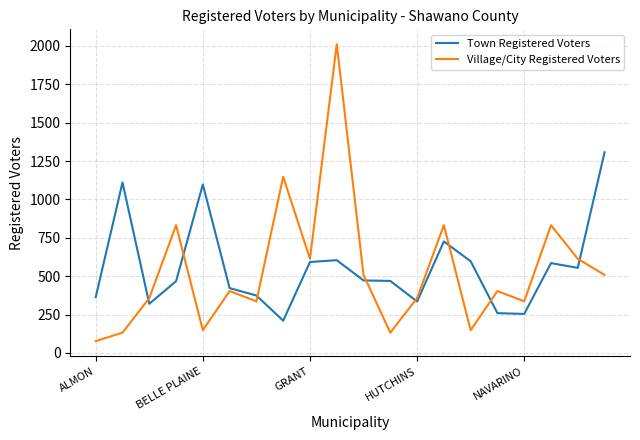

What is the lowest value of the Town Registered Voters series?

210